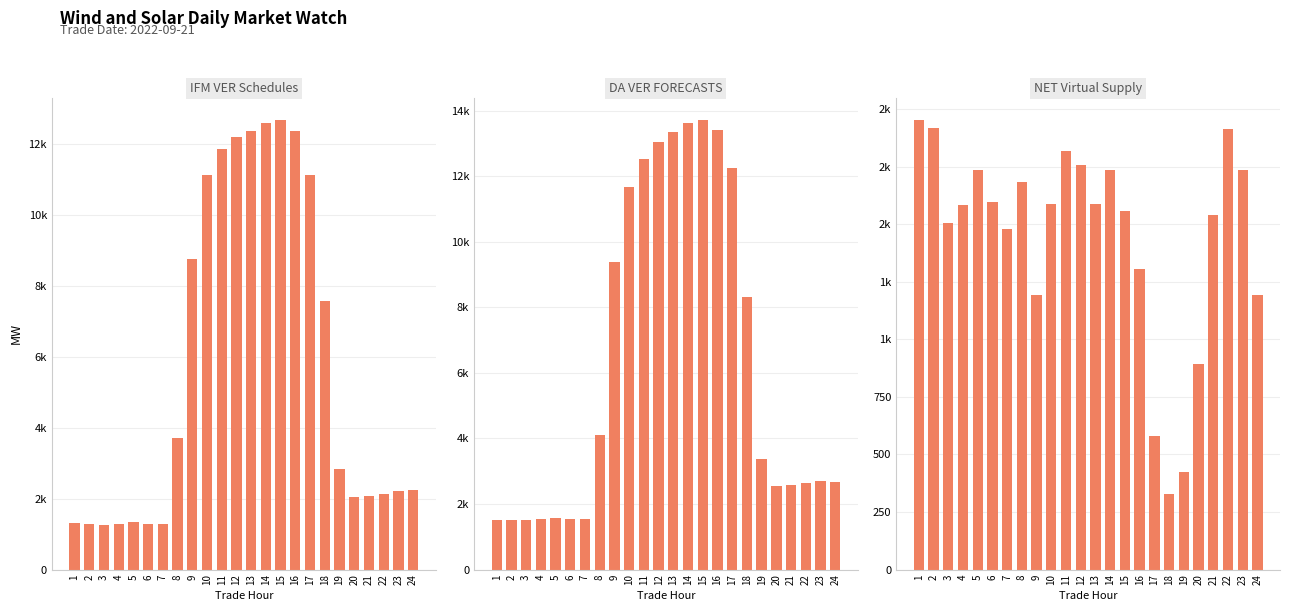

Reading left to right, transcribe all the data shown in this chart.

IFM VER Schedules: 1=1304.1	2=1287.8	3=1250.4	4=1292.9	5=1336.4	6=1280.9	7=1288.3	8=3704.6	9=8759.4	10=11133.9	11=11862.4	12=12204.7	13=12362.8	14=12613.7	15=12683.7	16=12386.8	17=11143.2	18=7573.4	19=2825.4	20=2053.1	21=2077.1	22=2122.8	23=2218.7	24=2250.6
DA VER FORECASTS: 1=1526.6	2=1509.8	3=1504.4	4=1554.8	5=1579.2	6=1539.2	7=1553.6	8=4120.4	9=9386.3	10=11677.5	11=12540.0	12=13045.3	13=13356.2	14=13616.4	15=13717.1	16=13398.9	17=12261.9	18=8318.0	19=3369.7	20=2559.4	21=2593.9	22=2638.8	23=2713.3	24=2663.5
NET Virtual Supply: 1=1952.0	2=1919.3	3=1505.9	4=1583.7	5=1734.9	6=1597.7	7=1480.7	8=1681.8	9=1194.1	10=1588.6	11=1816.4	12=1755.7	13=1586.6	14=1733.2	15=1555.6	16=1304.0	17=579.4	18=329.0	19=423.1	20=892.4	21=1537.7	22=1911.2	23=1733.3	24=1193.8